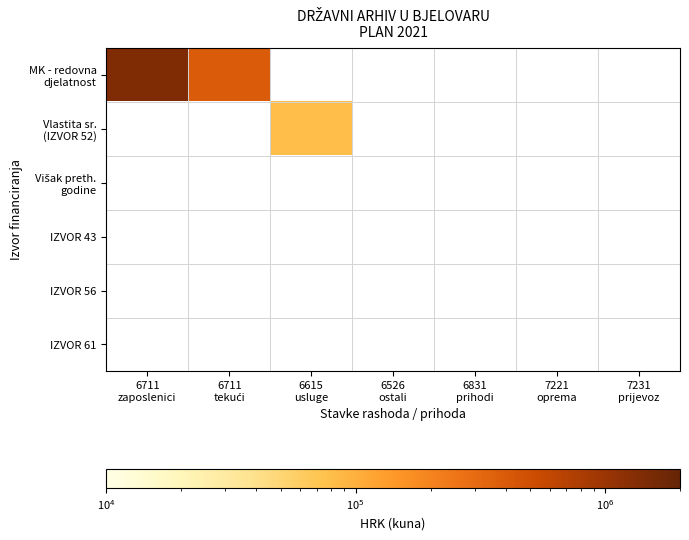

Count the number of data series in this chart.

6